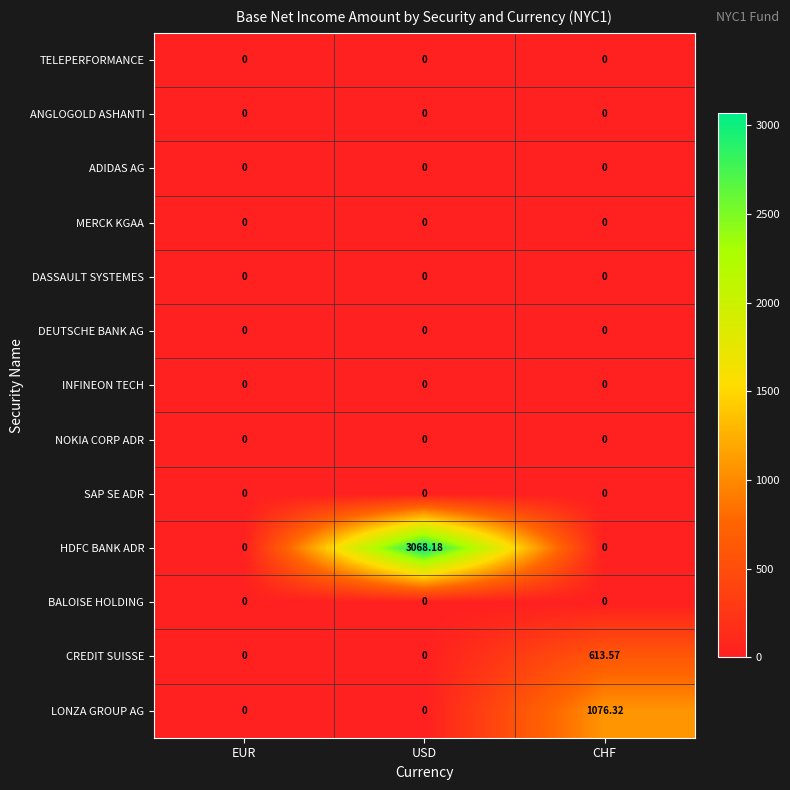

Between EUR and USD, which series saw the biggest shift?

HDFC BANK ADR